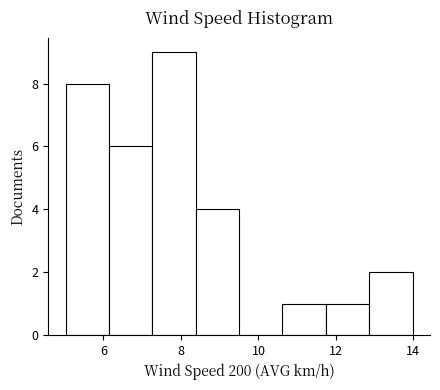

Reading left to right, transcribe this chart: for each bar, give the range it covers on the x-axis and its height. Neither the bar edges nor the heights are printed on the chart, so give them approximately, as read against the axes.

5.02 to 6.14: 8
6.14 to 7.26: 6
7.26 to 8.38: 9
8.38 to 9.50: 4
9.50 to 10.62: 0
10.62 to 11.74: 1
11.74 to 12.86: 1
12.86 to 13.98: 2